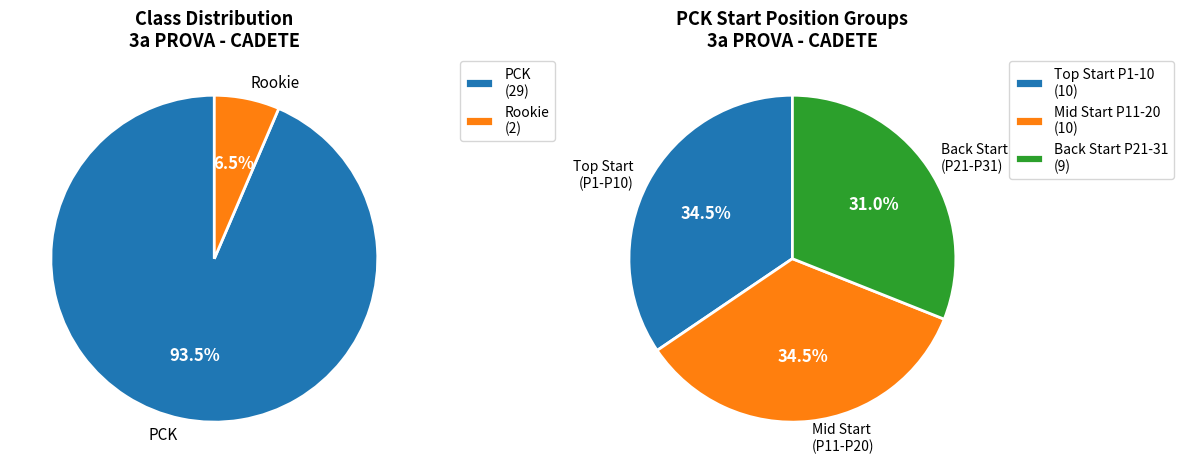

To the nearest percent, what is the difference between the largest and smallest slice percentages?

87%